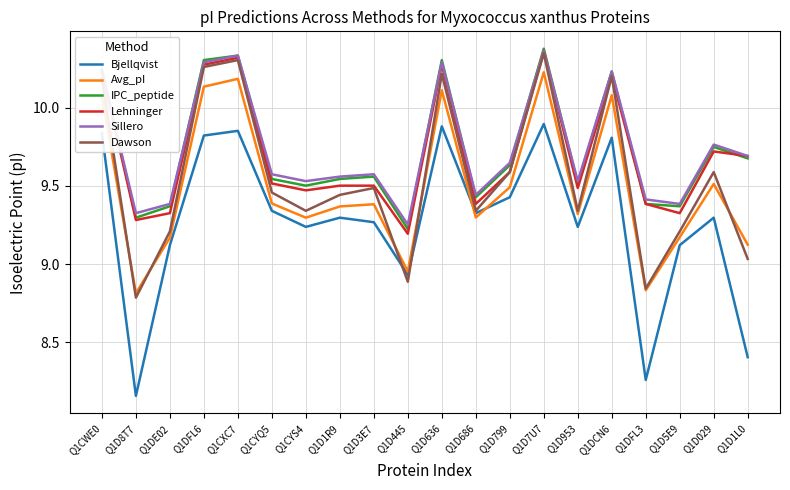

What is the difference between the maximum and minimum values in the IPC_peptide series?

1.2